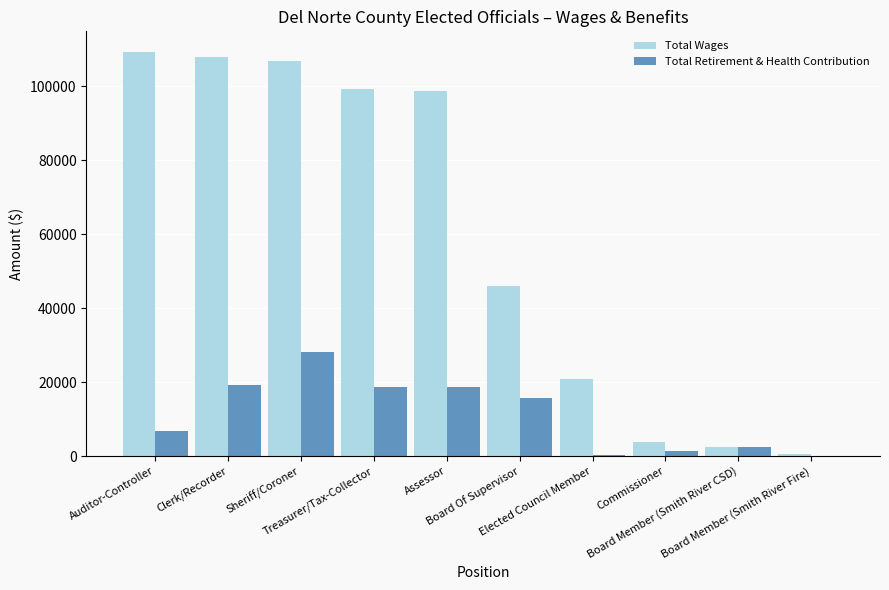

What is the greatest value displayed?

109418